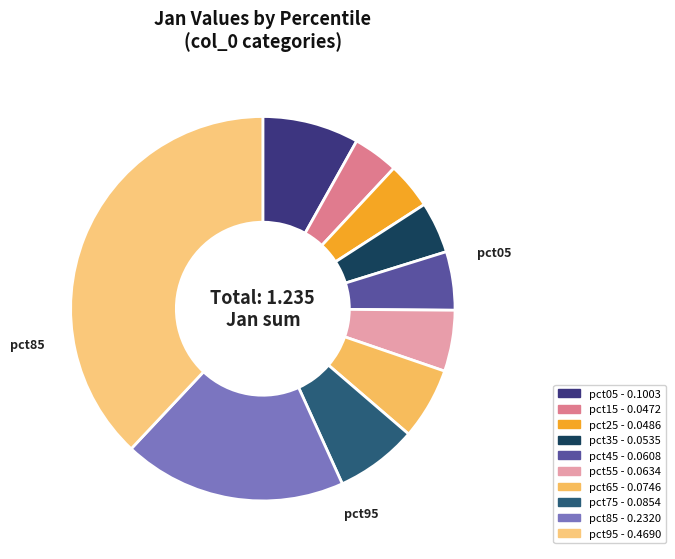

Is there any slice that represents more than half of the pie?

No